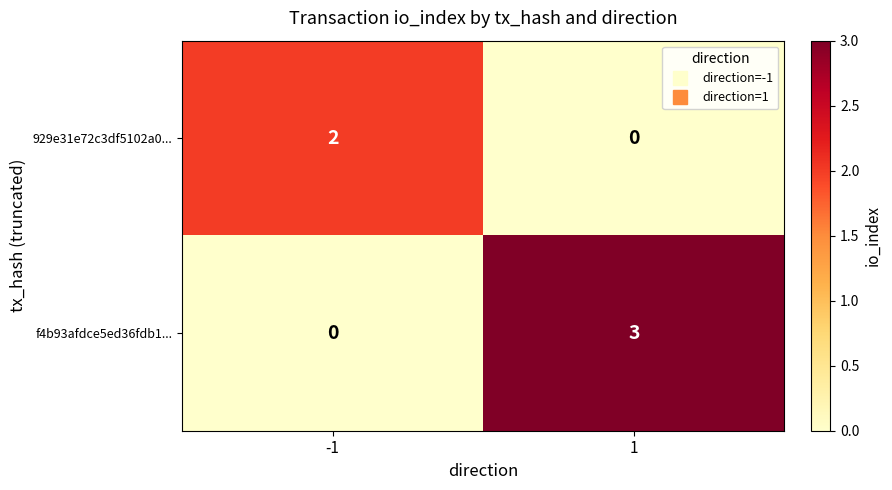

Which series has the largest range (max minus min)?

f4b93afdce5ed36fdb1...